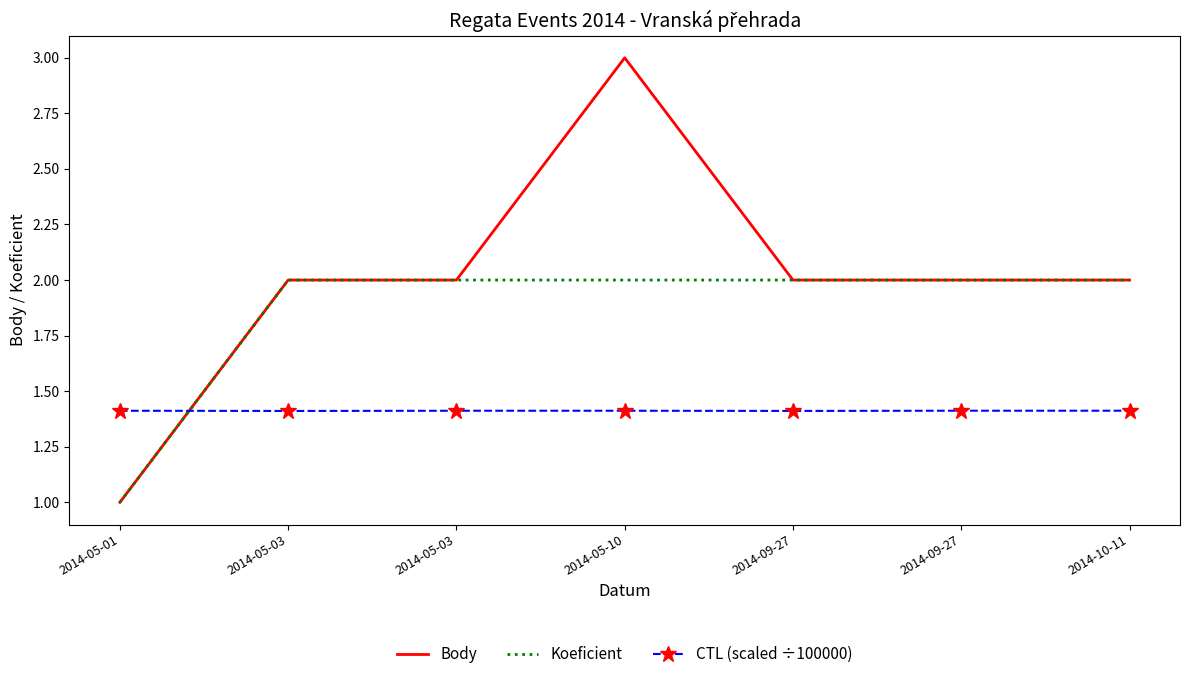

What are all the series names shown in the legend?

Body, Koeficient, CTL (scaled ÷100000)